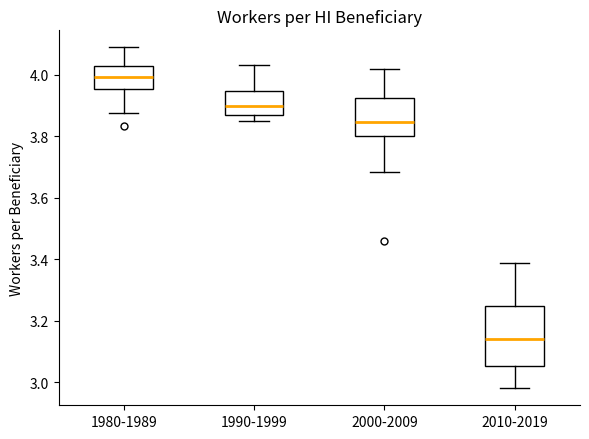

Reading left to right, transcribe this box plot: for each box, give where its median line is, the range the box spans, and where its two whiskers end, as read against the y-axis. The values are not printed on the chart, so give them approximately, as read against the axis.

1980-1989: median 4.00, box 3.96 to 4.02, whiskers 3.88 to 4.08
1990-1999: median 3.90, box 3.88 to 3.94, whiskers 3.86 to 4.04
2000-2009: median 3.84, box 3.80 to 3.92, whiskers 3.68 to 4.02
2010-2019: median 3.14, box 3.06 to 3.24, whiskers 2.98 to 3.38